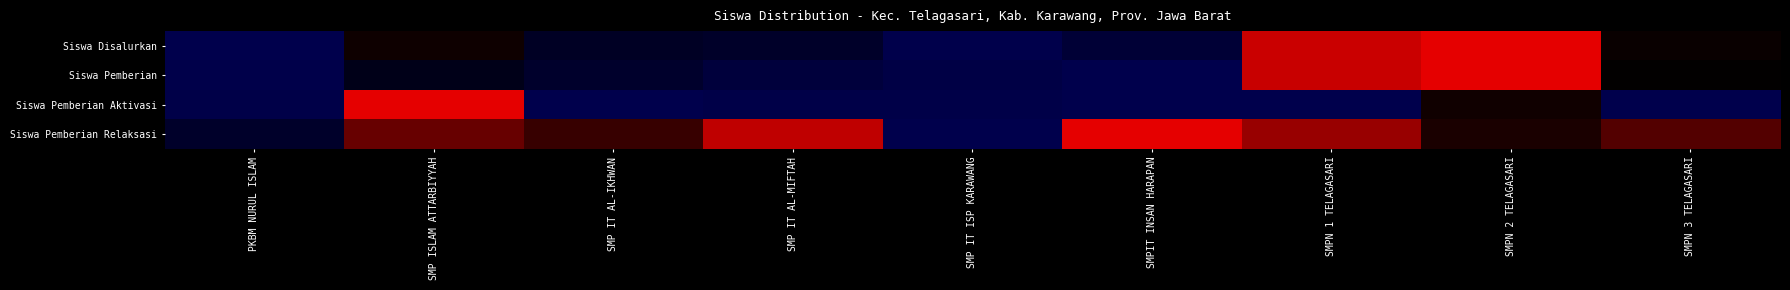

How many categories are shown in the chart?

9